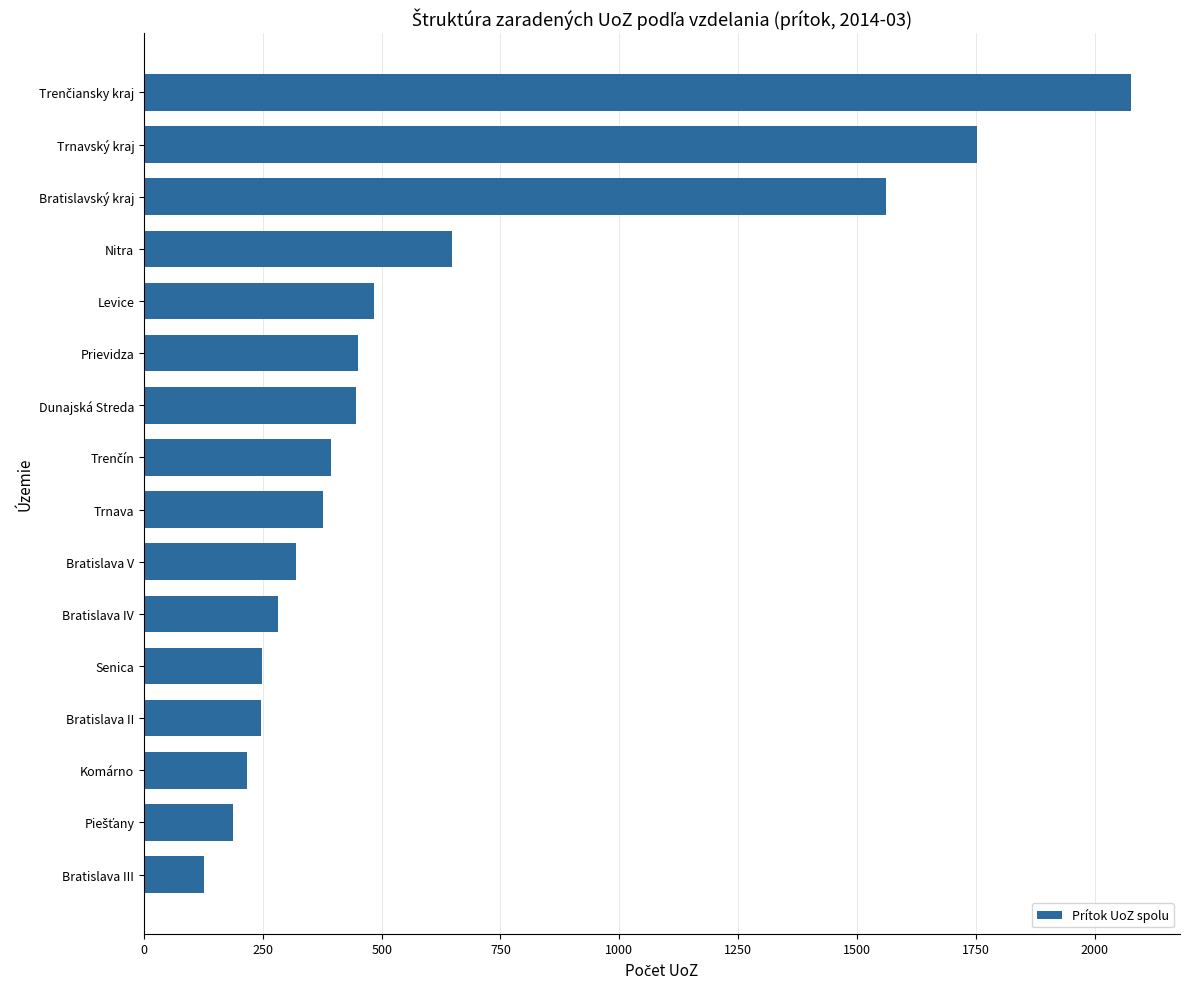

Read the value at Dunajská Streda, to the nearest 50.

450